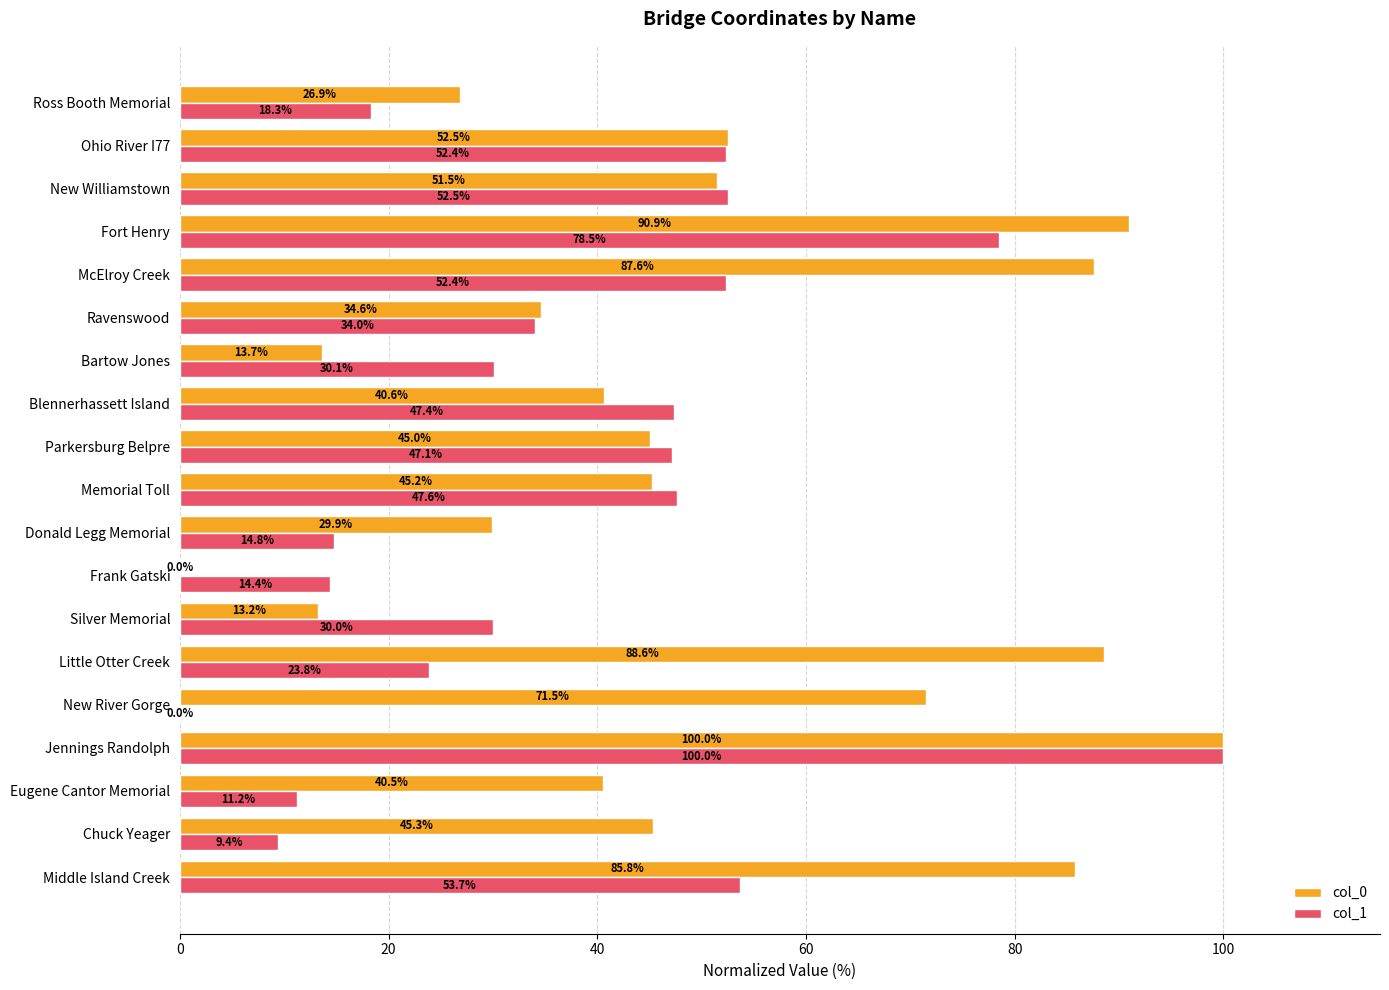

Which category has the highest value across all series?

Jennings Randolph